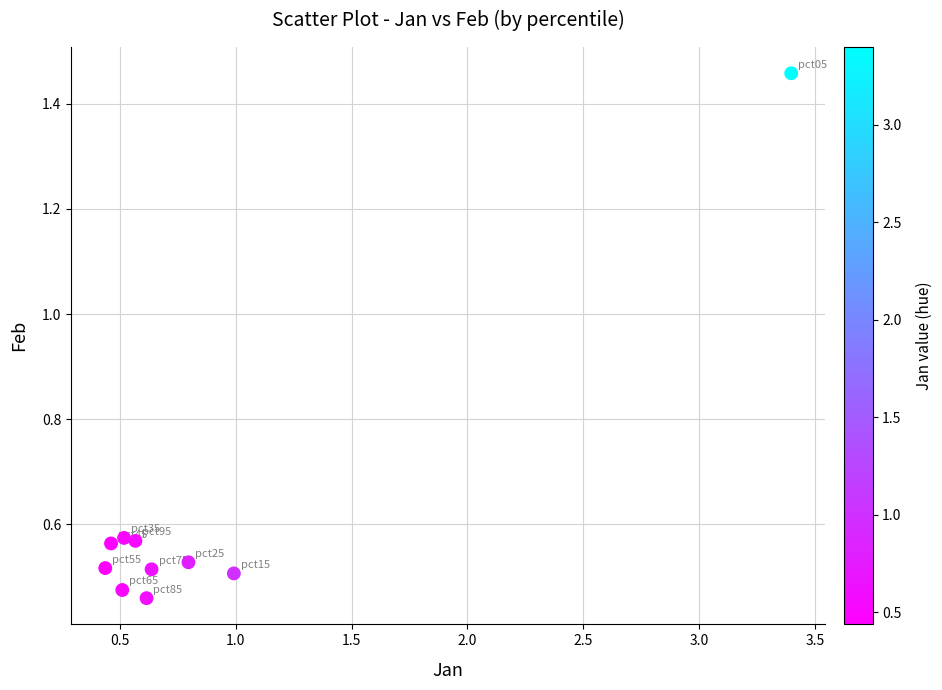

What is the range of Y values (max minus min)?

1.0